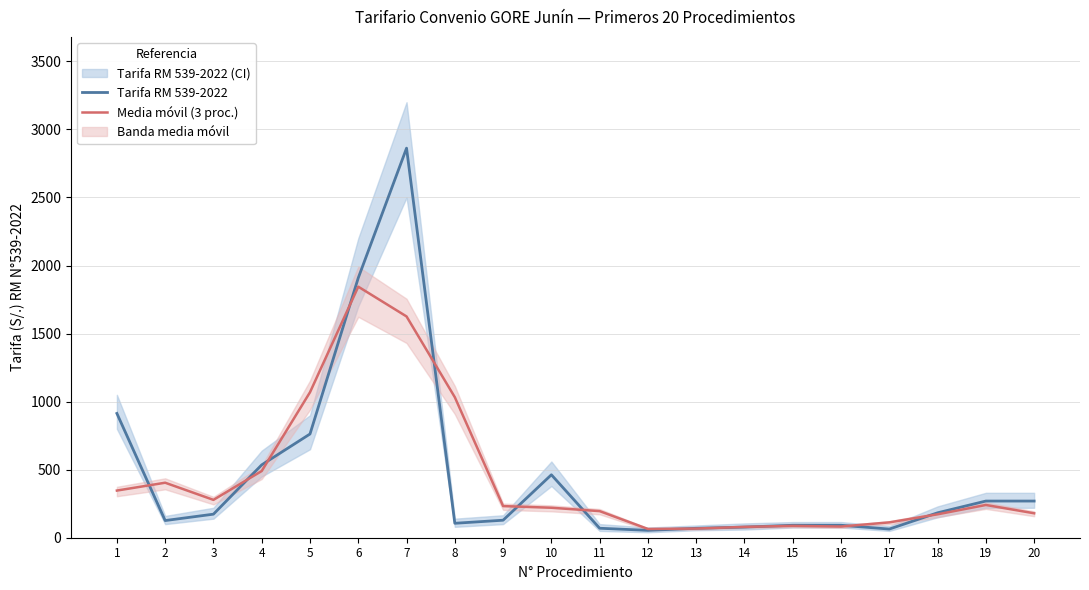

True or false: Media móvil (3 proc.) and Tarifa RM 539-2022 cross at least once.

True